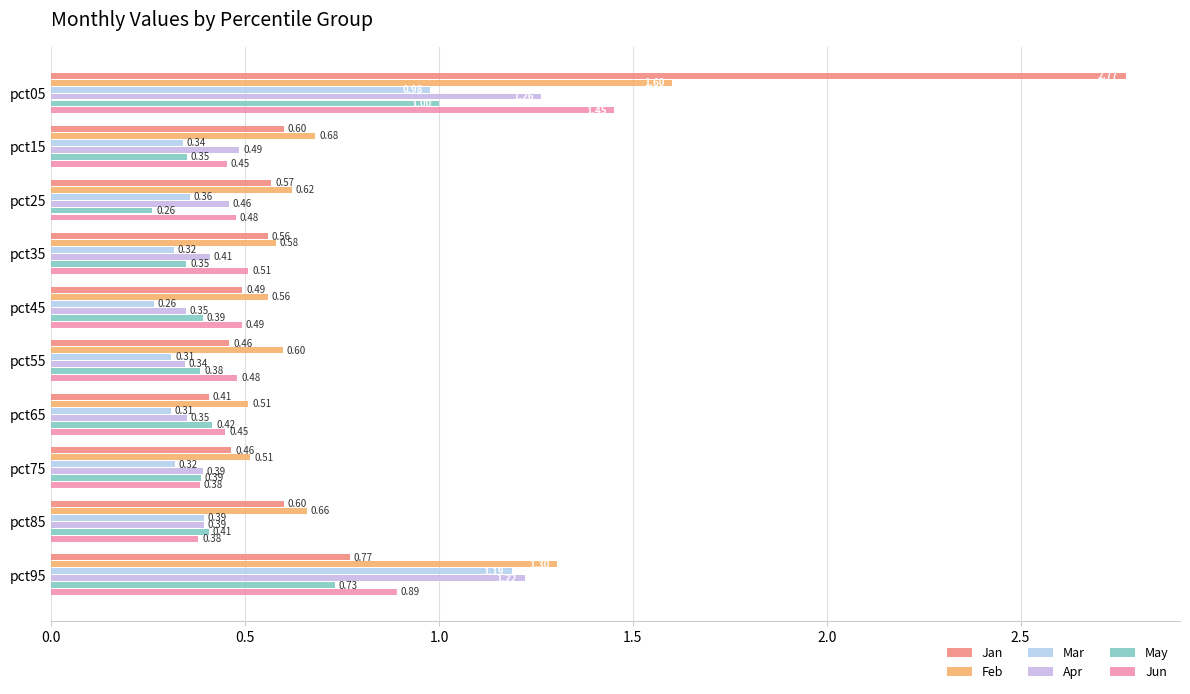

How many series are shown in this chart?

6